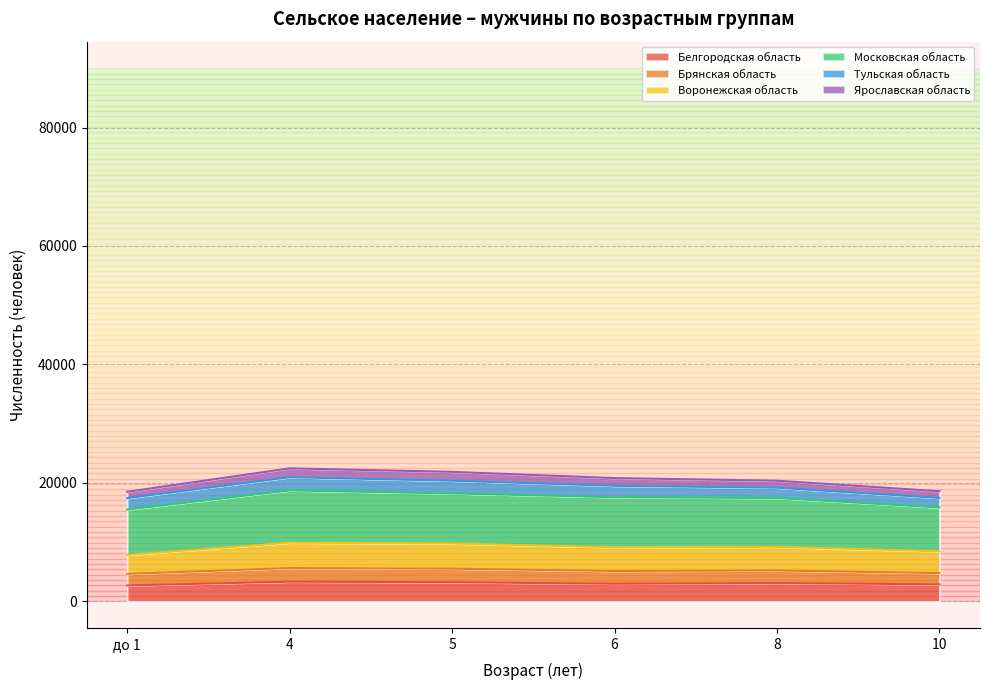

At which label does Белгородская область reach its minimum?

до 1